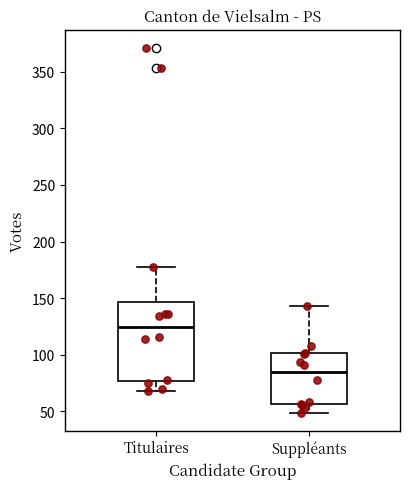

Where does the lower whisker of the box for Titulaires end on the y-axis? The values are not printed on the chart, so give them approximately, as read against the axis.

70